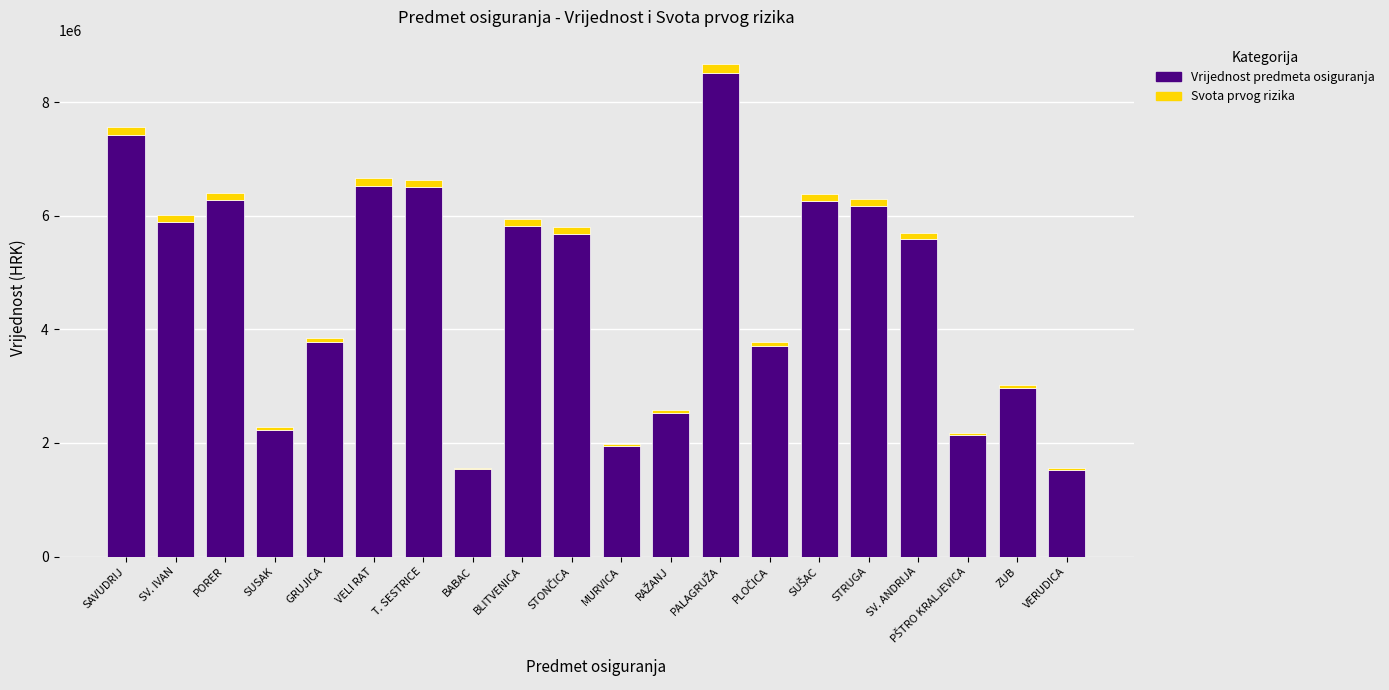

What is the average value of the Vrijednost predmeta osiguranja series?

4650173